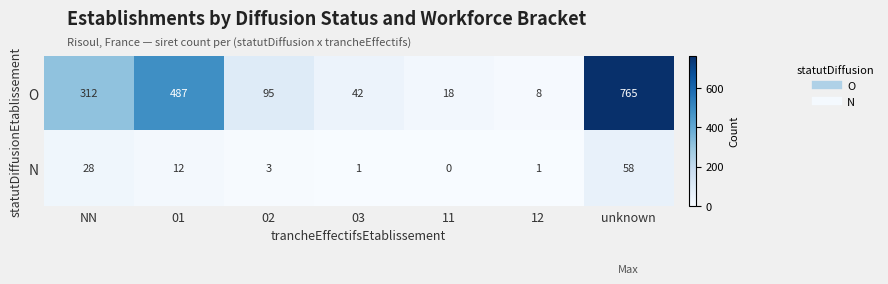

What is the maximum value shown in the chart?

765